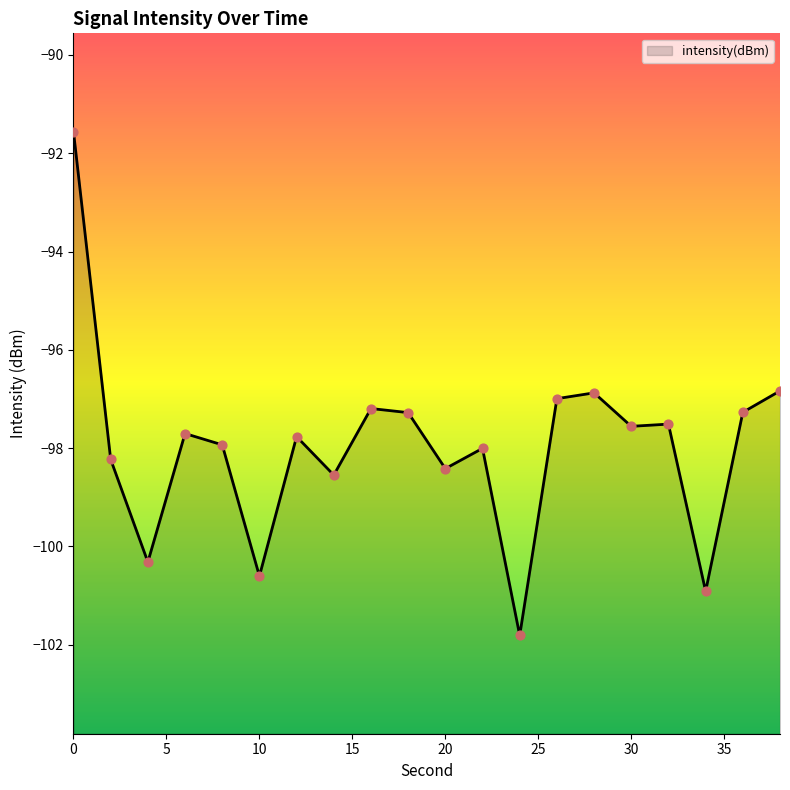

What is the change in value from 2 to 34?

-2.7